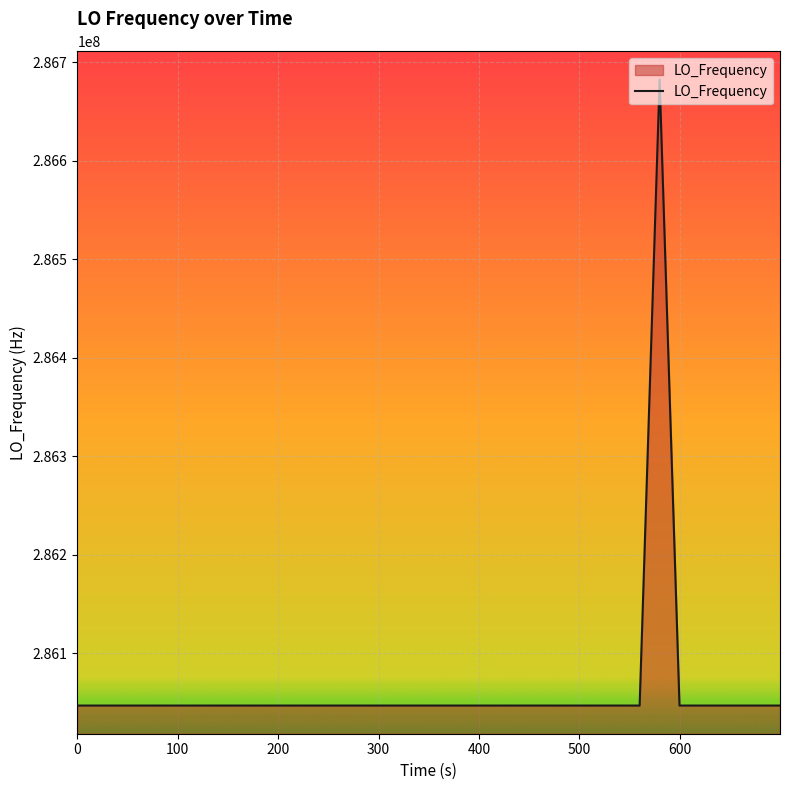

What is the greatest value displayed?

286682705.4